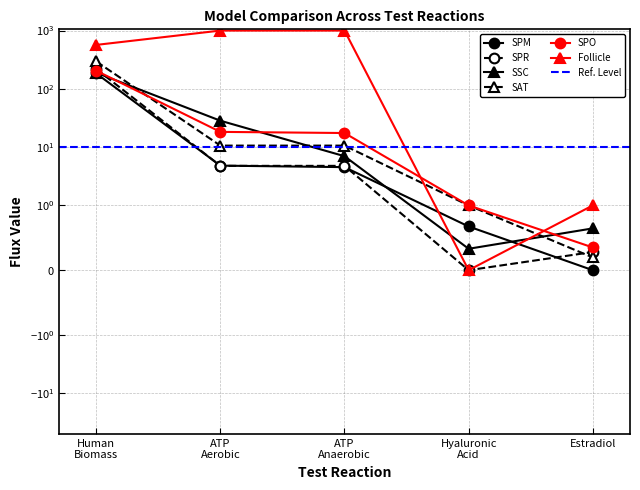

The value of Follicle at ATP Aerobic is 1377.4. True or false?

False